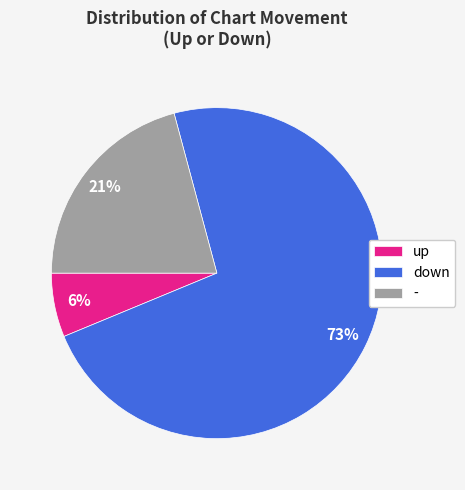

To the nearest percent, what is the combined percentage of - and up?

27%